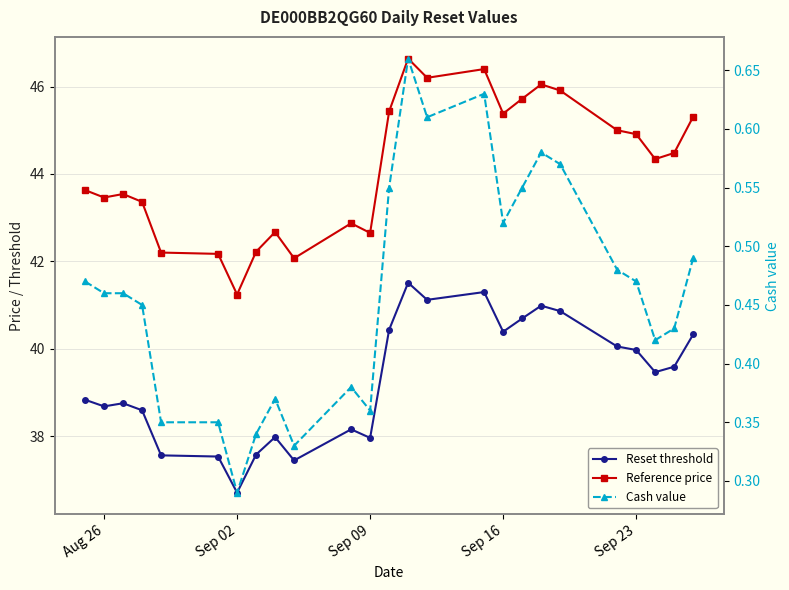

What is the lowest value of the Reset threshold series?

36.7